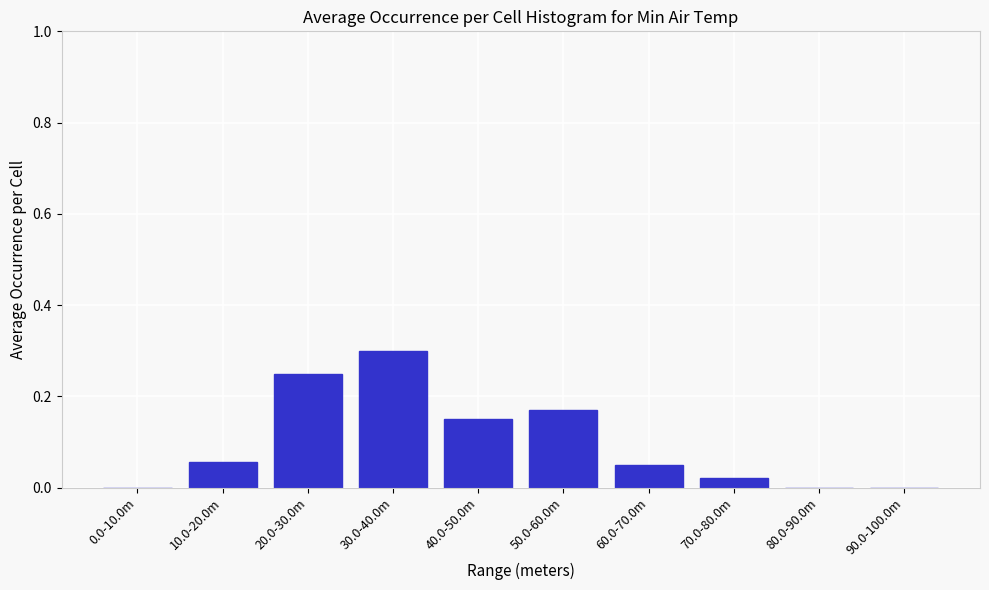

The value at 50.0-60.0m is 0.1. True or false?

False